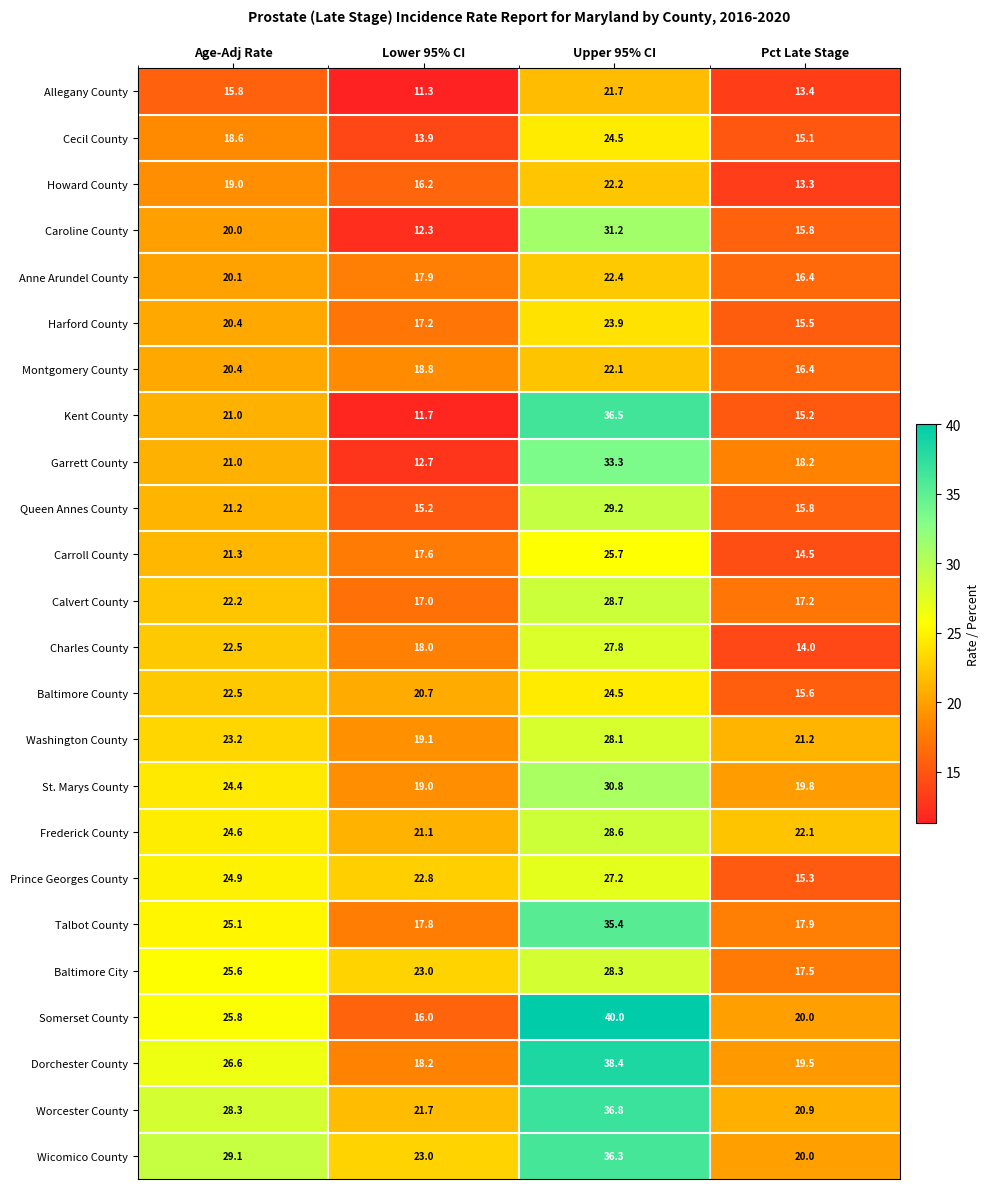

What is the difference between the highest and lowest values at Lower 95% CI?

11.7